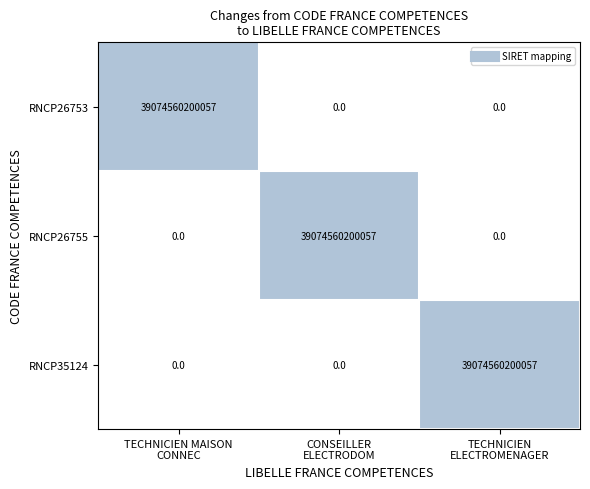

At how many categories does at least one series exceed 33373307769299?

3